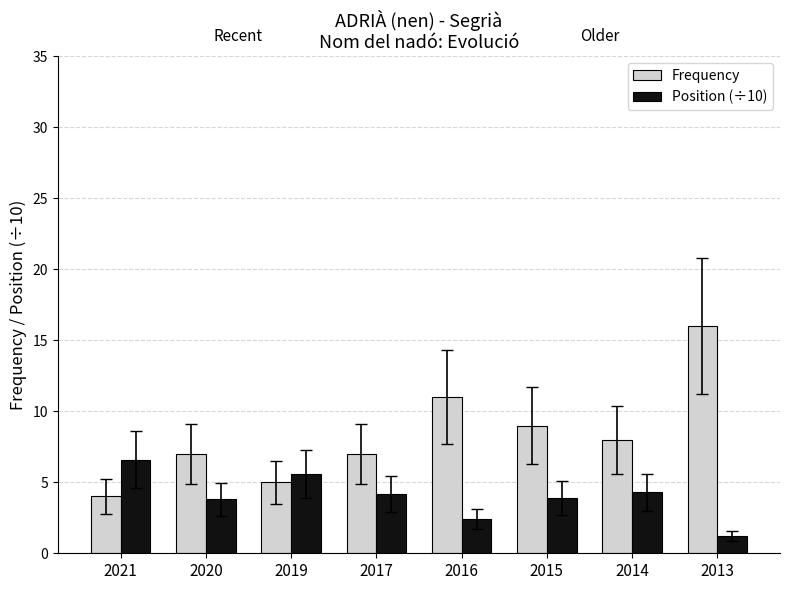

What is the value of the Position (÷10) bar at the 7th from the left?

4.3